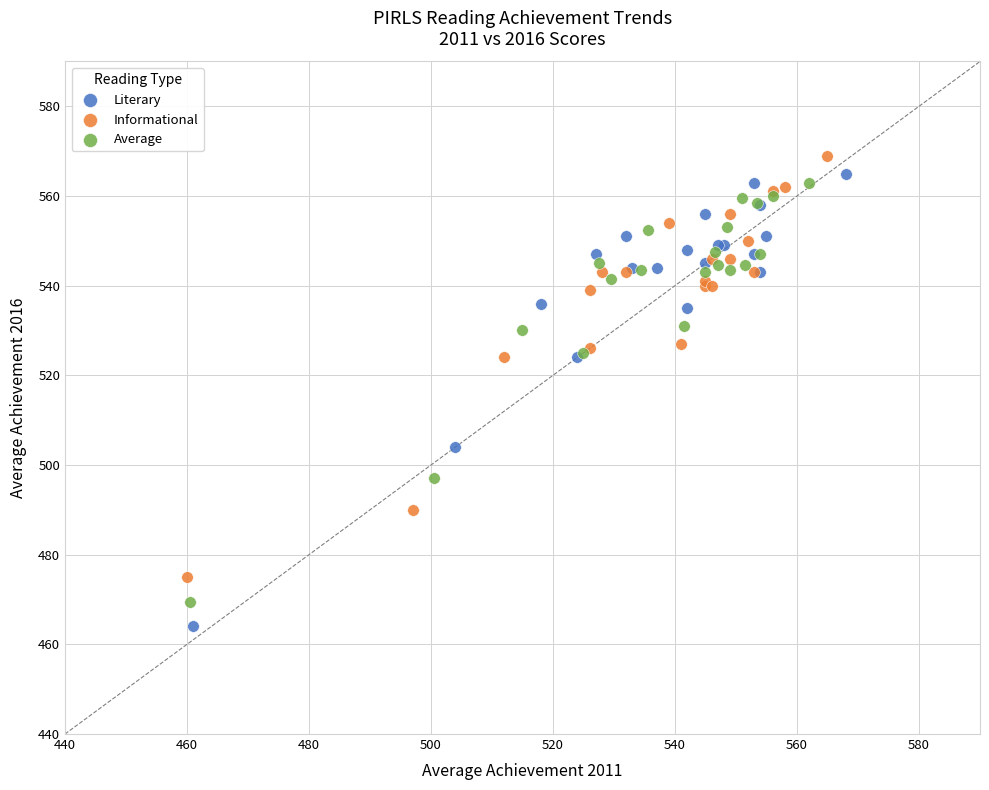

Which series reaches the minimum Y coordinate?

Literary